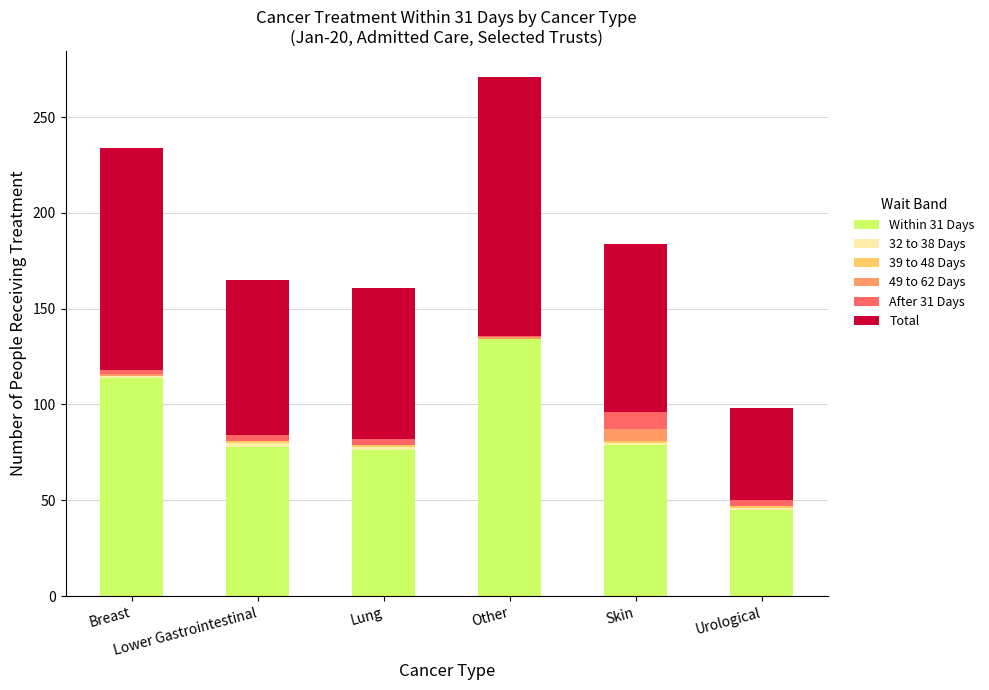

What is the highest value of the Within 31 Days series?

134